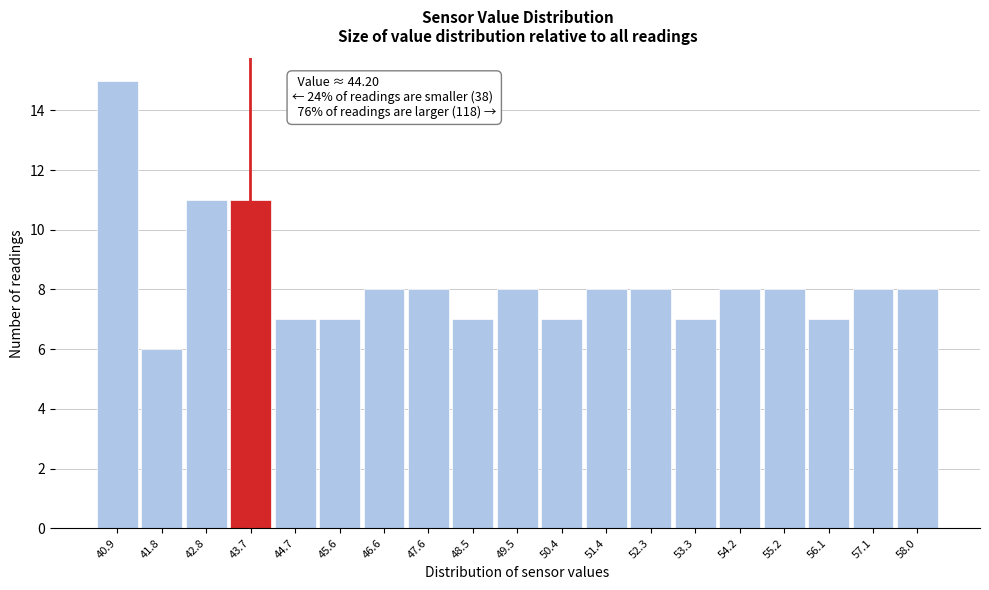

Reading left to right, list all the values displayed in this chart.

15	6	11	11	7	7	8	8	7	8	7	8	8	7	8	8	7	8	8